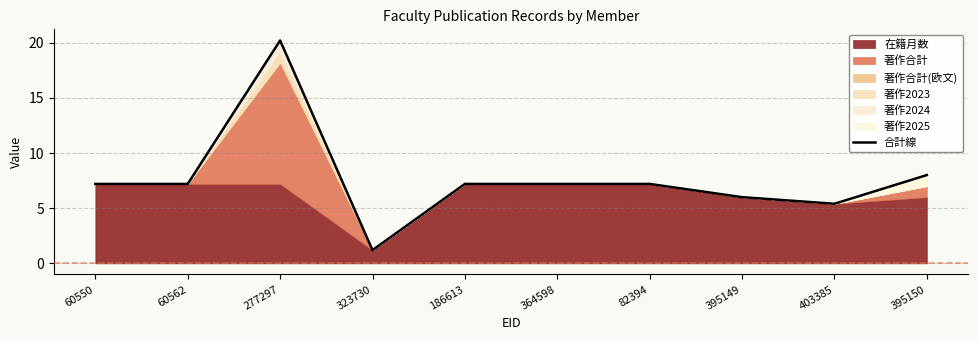

Reading left to right, what are all the values shown in this chart?

7.2	7.2	20.2	1.2	7.2	7.2	7.2	6.0	5.4	8.0